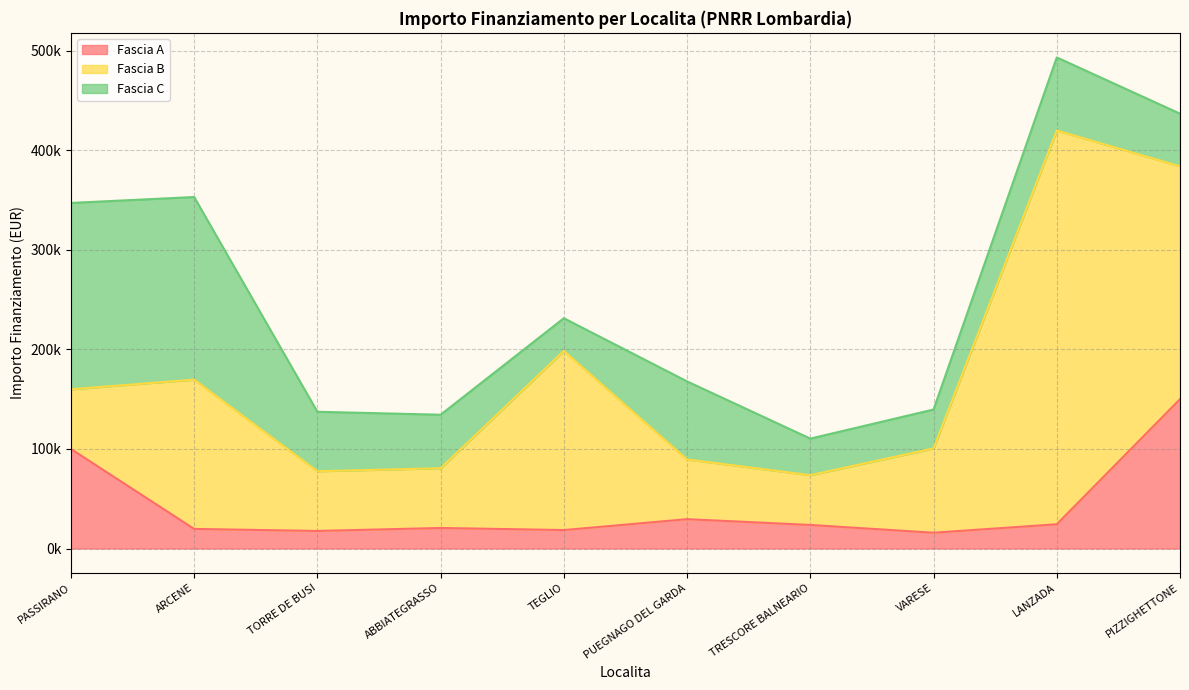

At which label does Fascia A first exceed 23663?

PASSIRANO